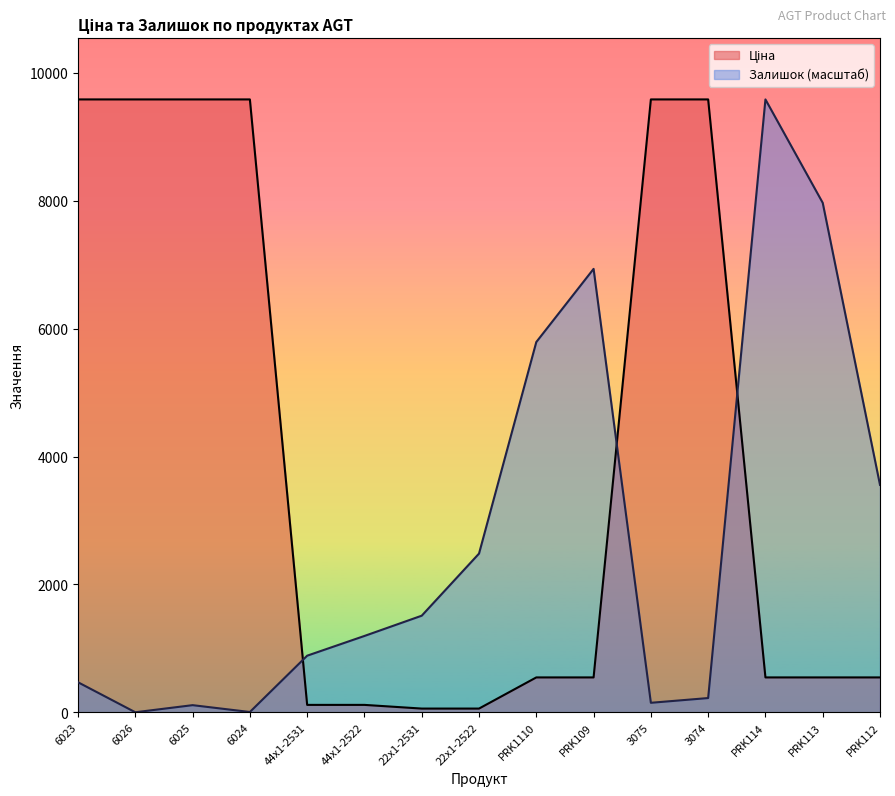

Which series has the largest total across all categories?

Ціна